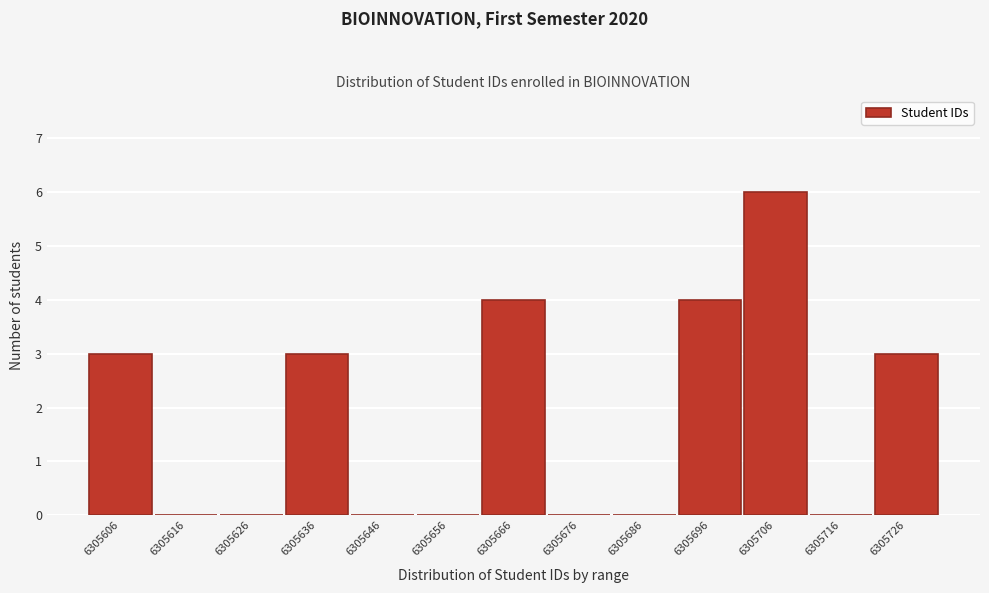

Reading left to right, list all the values displayed in this chart.

6305606=3	6305616=0	6305626=0	6305636=3	6305646=0	6305656=0	6305666=4	6305676=0	6305686=0	6305696=4	6305706=6	6305716=0	6305726=3